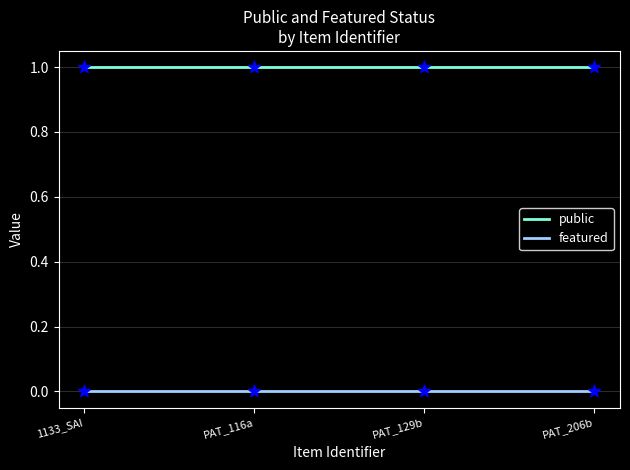

What is the total value across all series at 1133_SAI?

1